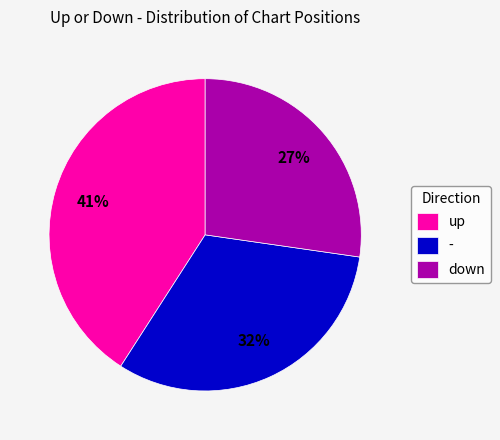

What percentage is the down slice, to the nearest percent?

27%